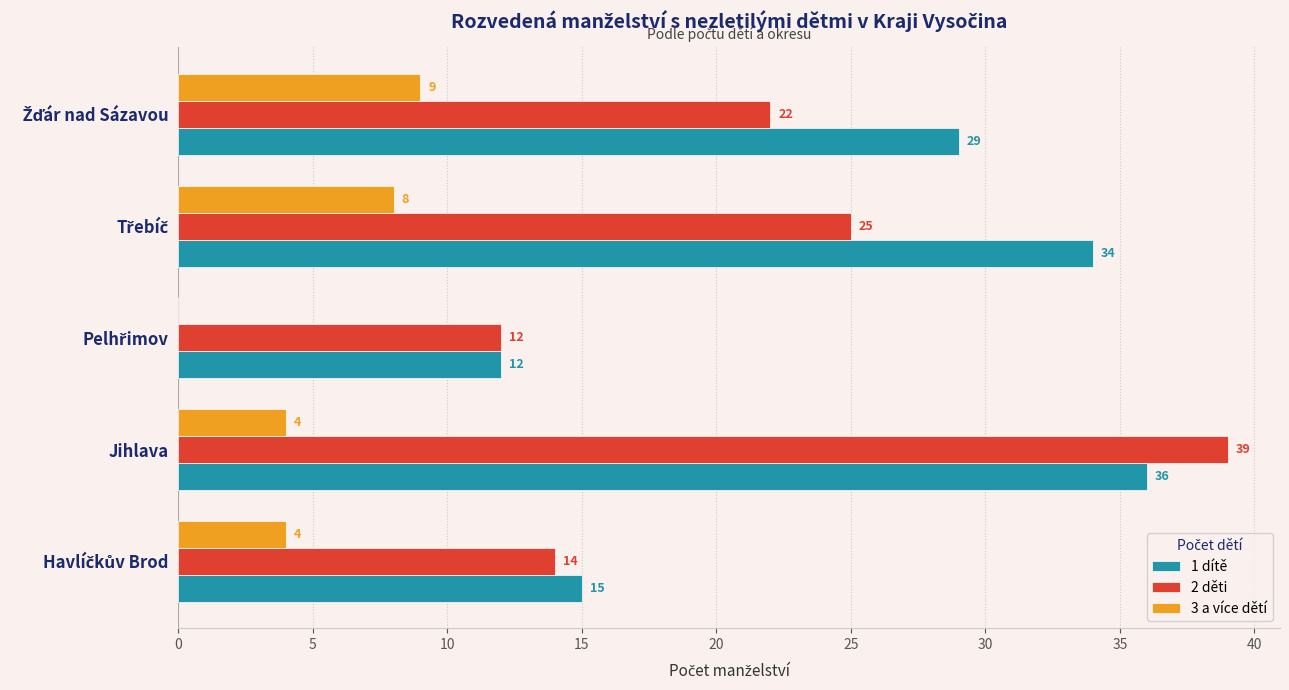

Which series has the largest total across all categories?

1 dítě